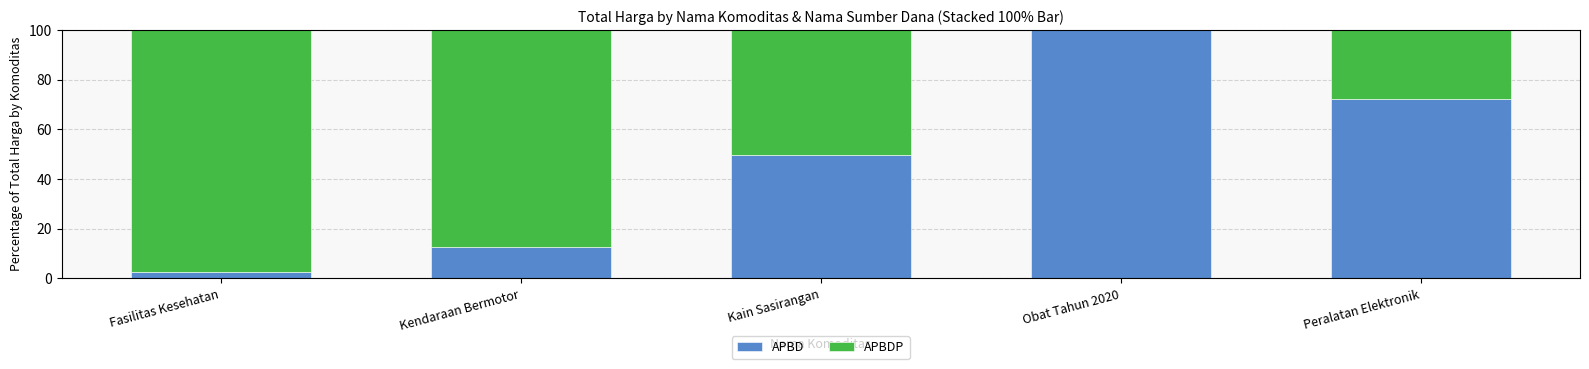

What is the maximum value for APBD?

100.0